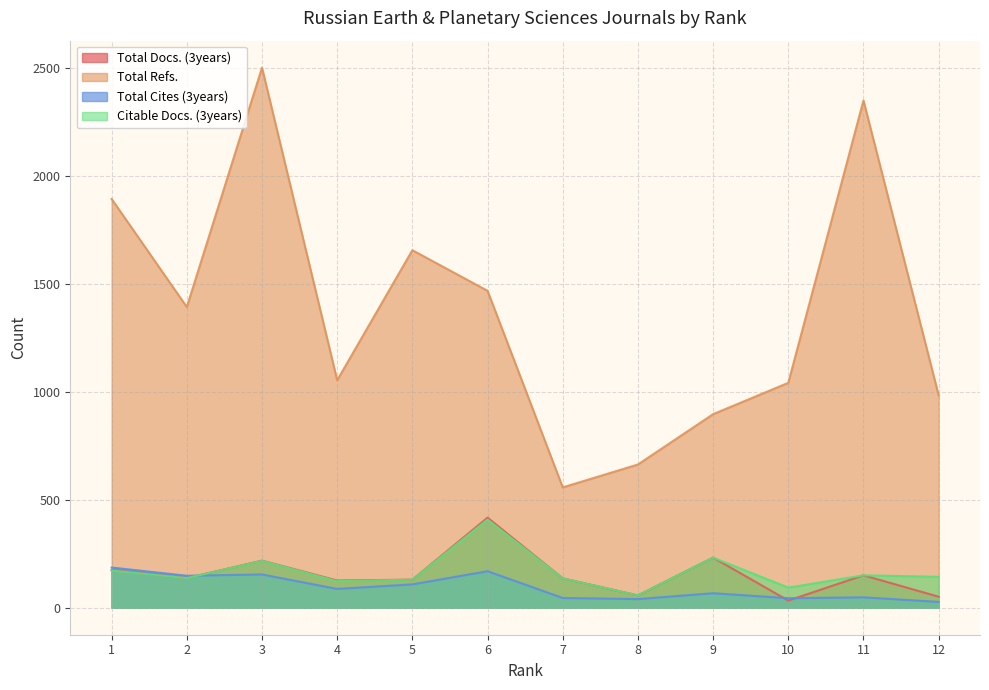

How many intersections are there between Total Docs. (3years) and Total Cites (3years)?

3